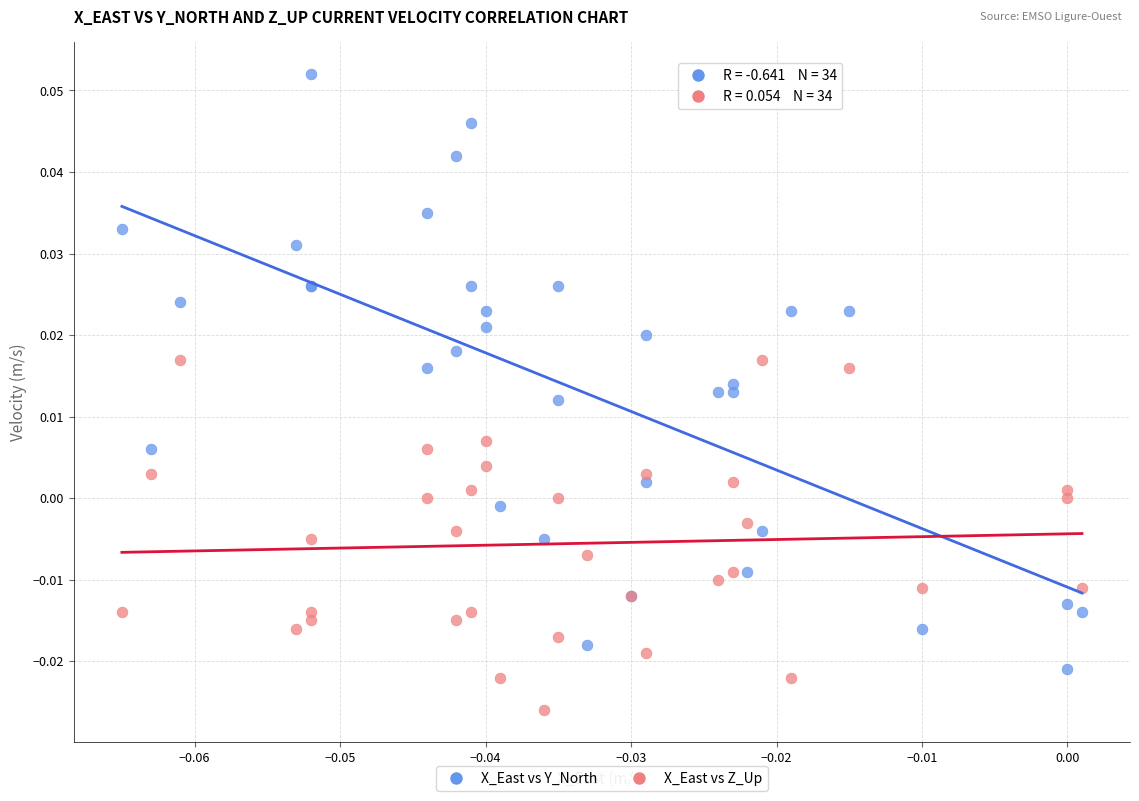

What are all the series names shown in the legend?

X_East vs Y_North, X_East vs Z_Up